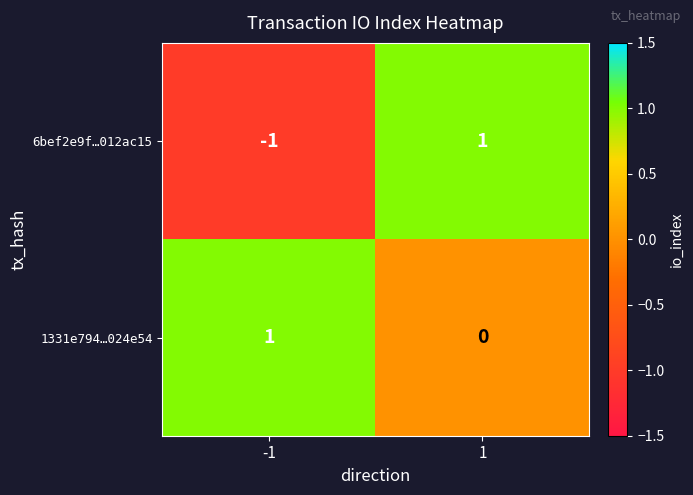

Between -1 and 1, which series saw the biggest shift?

6bef2e9f…012ac15